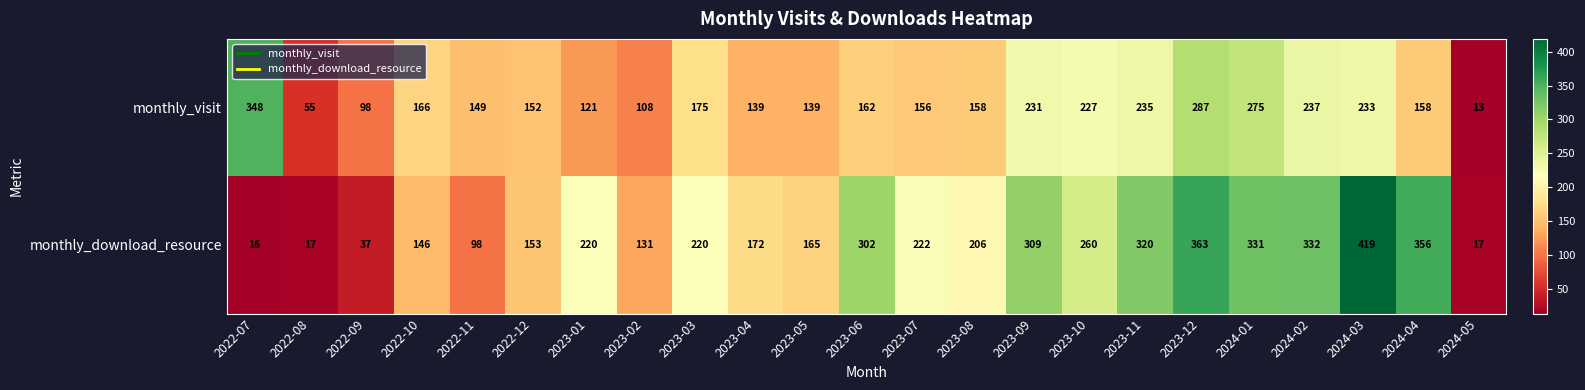

Which series has the widest spread of values?

monthly_download_resource